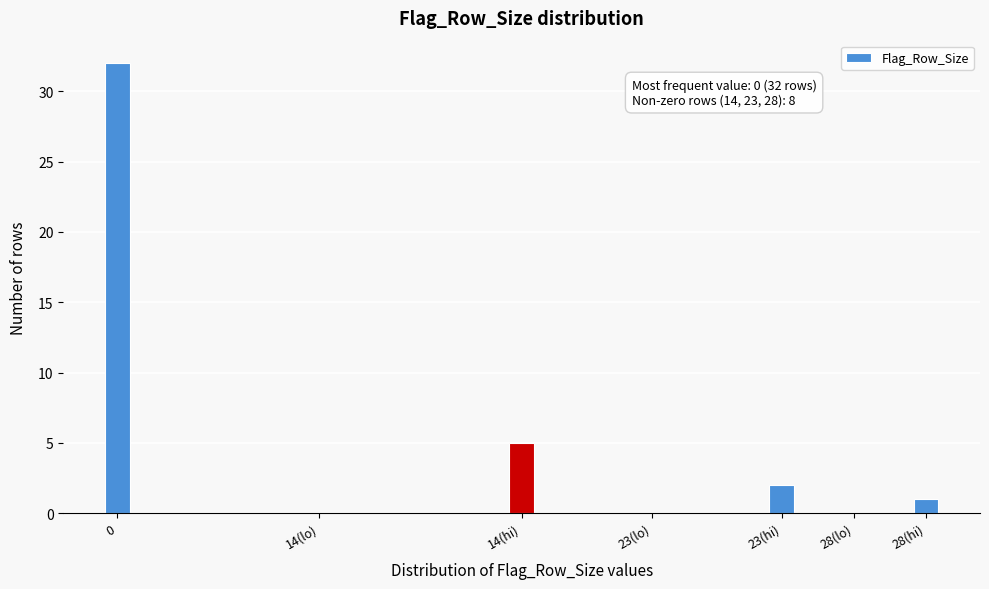

Reading left to right, list all the values displayed in this chart.

0=32	14(lo)=0	14(hi)=5	23(lo)=0	23(hi)=2	28(lo)=0	28(hi)=1